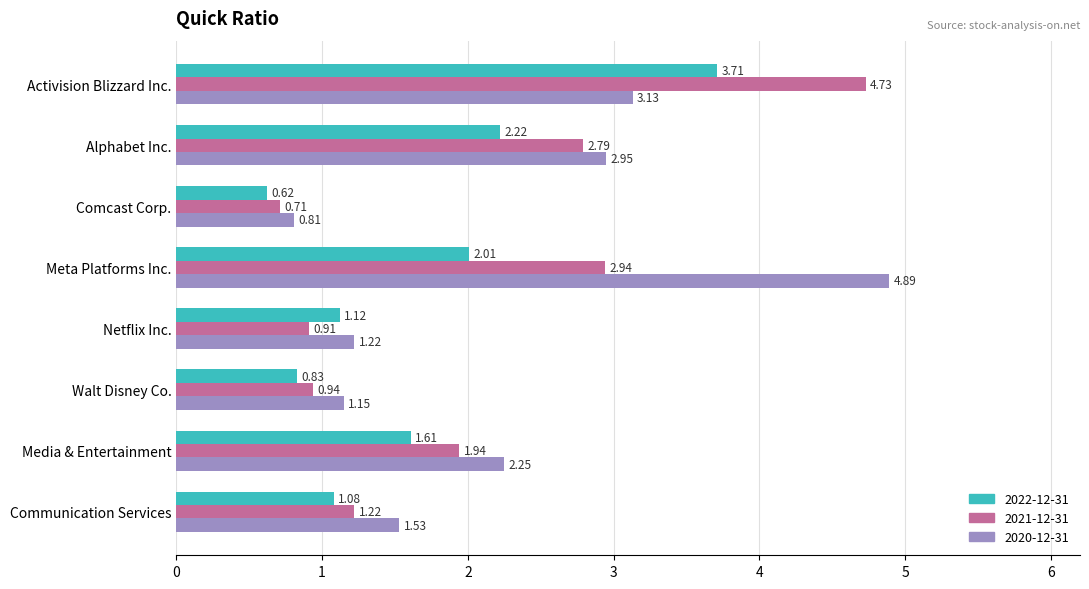

What are all the series names shown in the legend?

2022-12-31, 2021-12-31, 2020-12-31